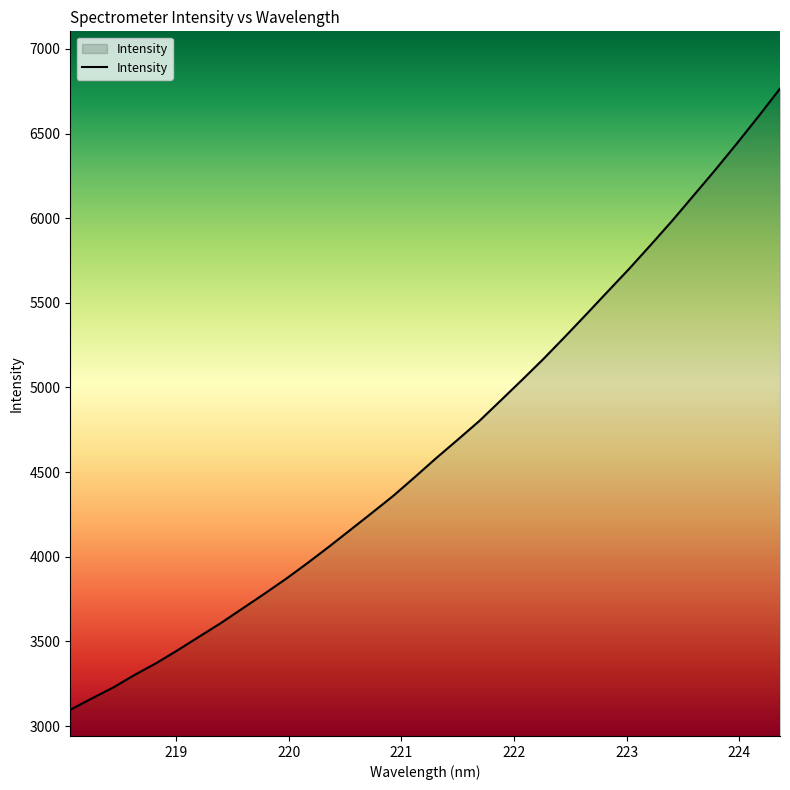

What is the minimum value shown in the chart?

3096.0